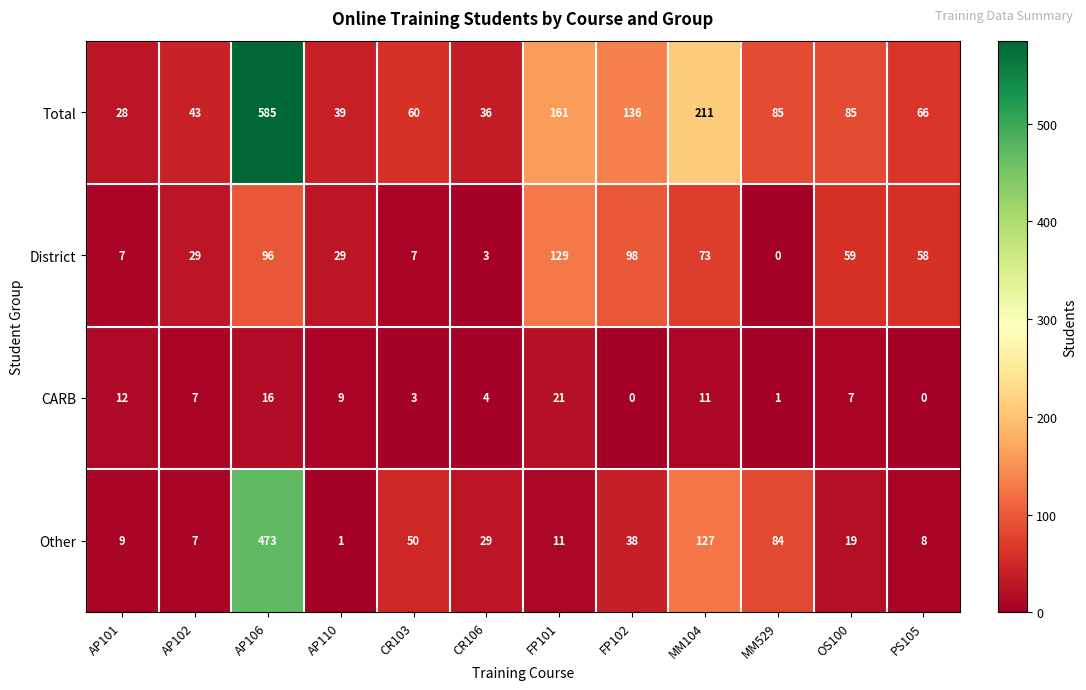

At which label does Total first exceed 85?

AP106